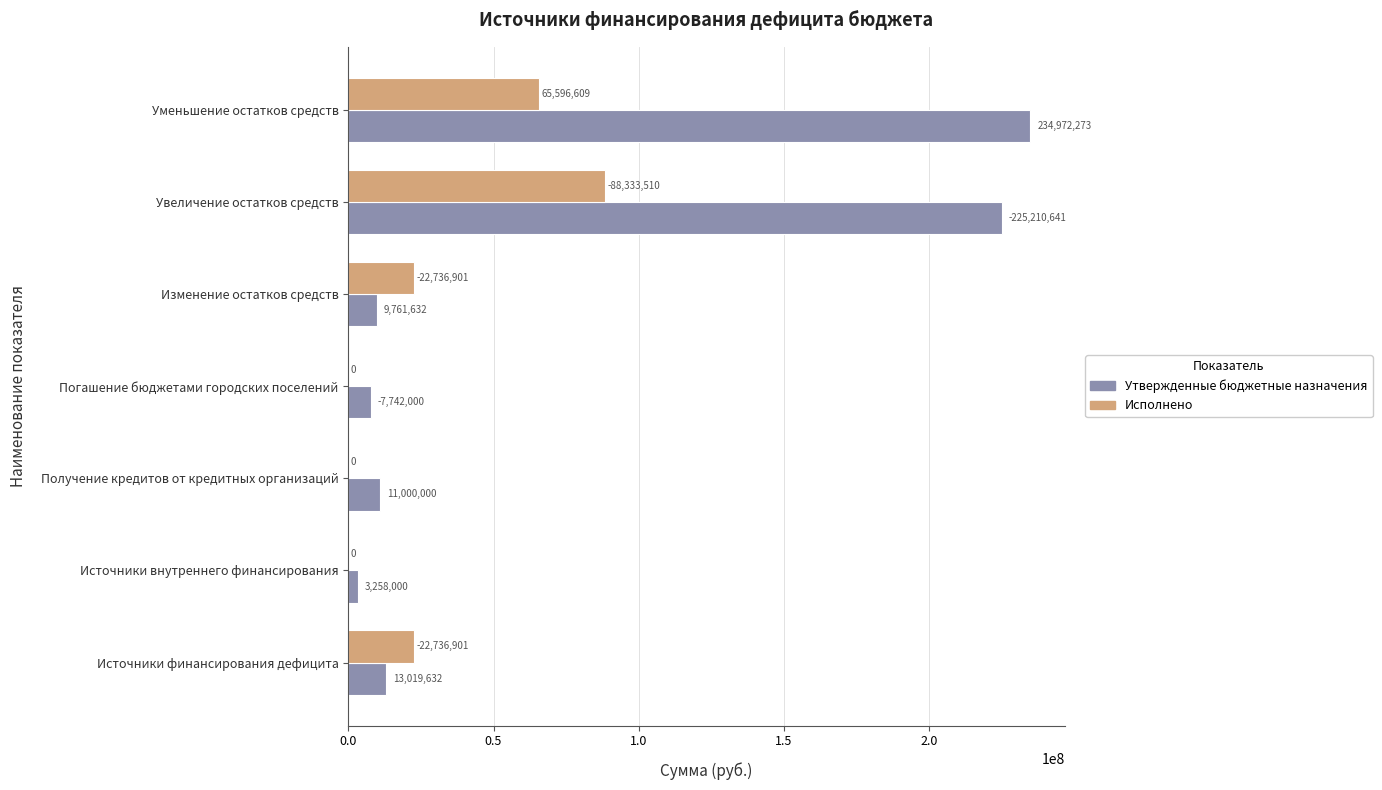

What is the sum of the Утвержденные бюджетные назначения values at Погашение бюджетами городских поселений and Источники внутреннего финансирования?

11000000.0